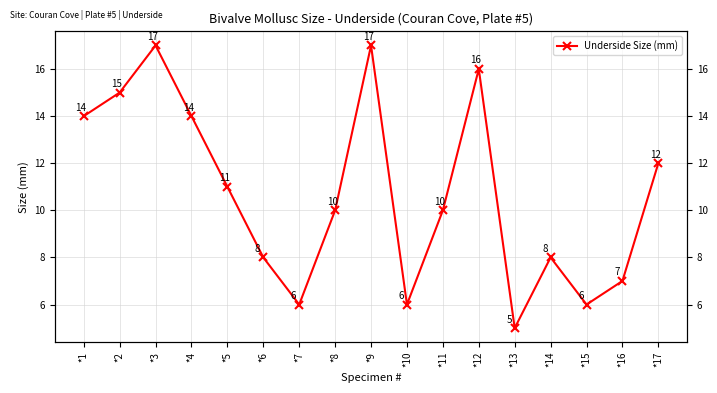

Does the chart display data point markers on the line(s)?

Yes